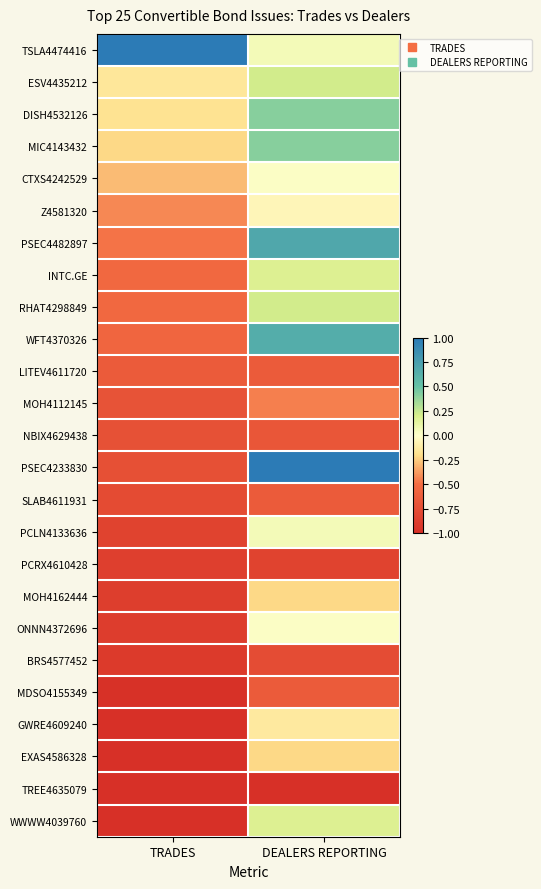

Rank the series by their maximum value, from highest to lowest.

TSLA4474416, PSEC4233830, PSEC4482897, WFT4370326, DISH4532126, MIC4143432, ESV4435212, RHAT4298849, INTC.GE, WWWW4039760, PCLN4133636, CTXS4242529, ONNN4372696, Z4581320, GWRE4609240, MOH4162444, EXAS4586328, MOH4112145, LITEV4611720, SLAB4611931, MDSO4155349, NBIX4629438, BRS4577452, PCRX4610428, TREE4635079